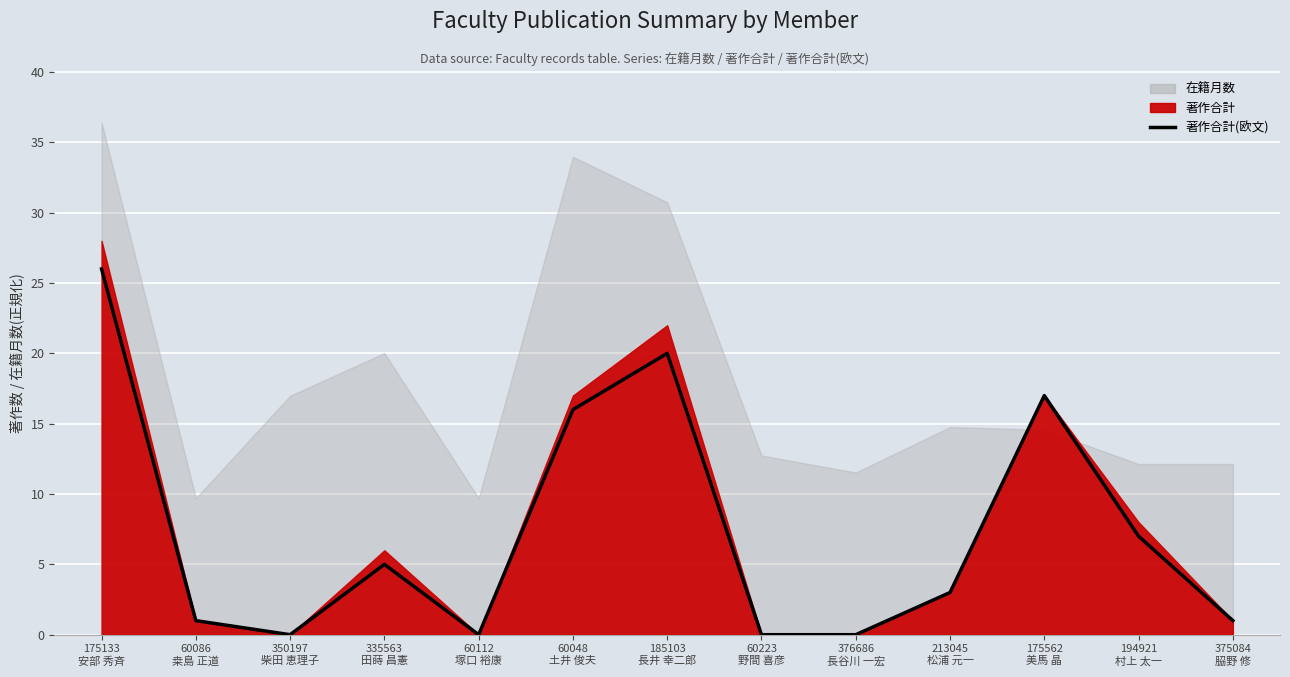

Reading right to left, list all the values displayed in this chart.

375084
𦚰野 修=1	194921
村上 太一=7	175562
美馬 晶=17	213045
松浦 元一=3	376686
長谷川 一宏=0	60223
野間 喜彦=0	185103
長井 幸二郎=20	60048
土井 俊夫=16	60112
塚口 裕康=0	335563
田蒔 昌憲=5	350197
柴田 恵理子=0	60086
桒島 正道=1	175133
安部 秀斉=26